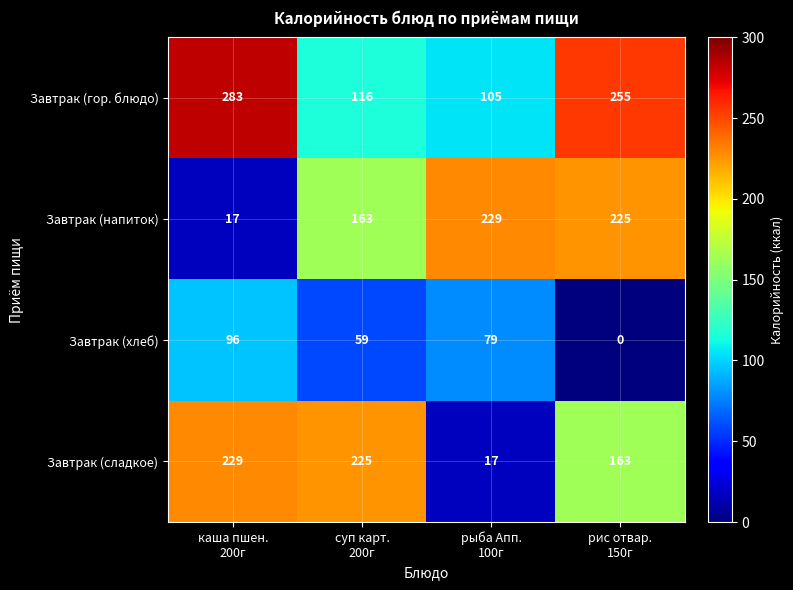

Count the Завтрак (хлеб) values in the range 59 to 96.

3